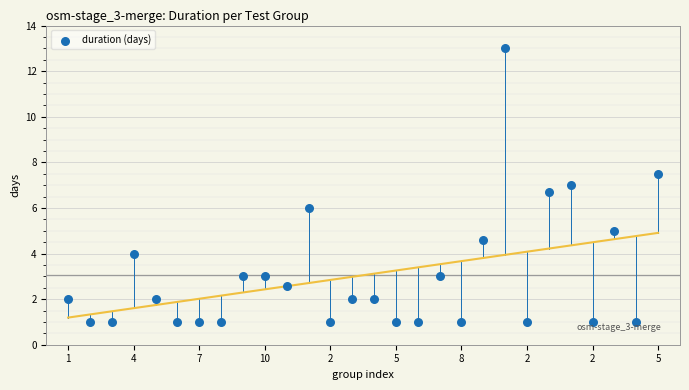

How many data points are displayed?

28